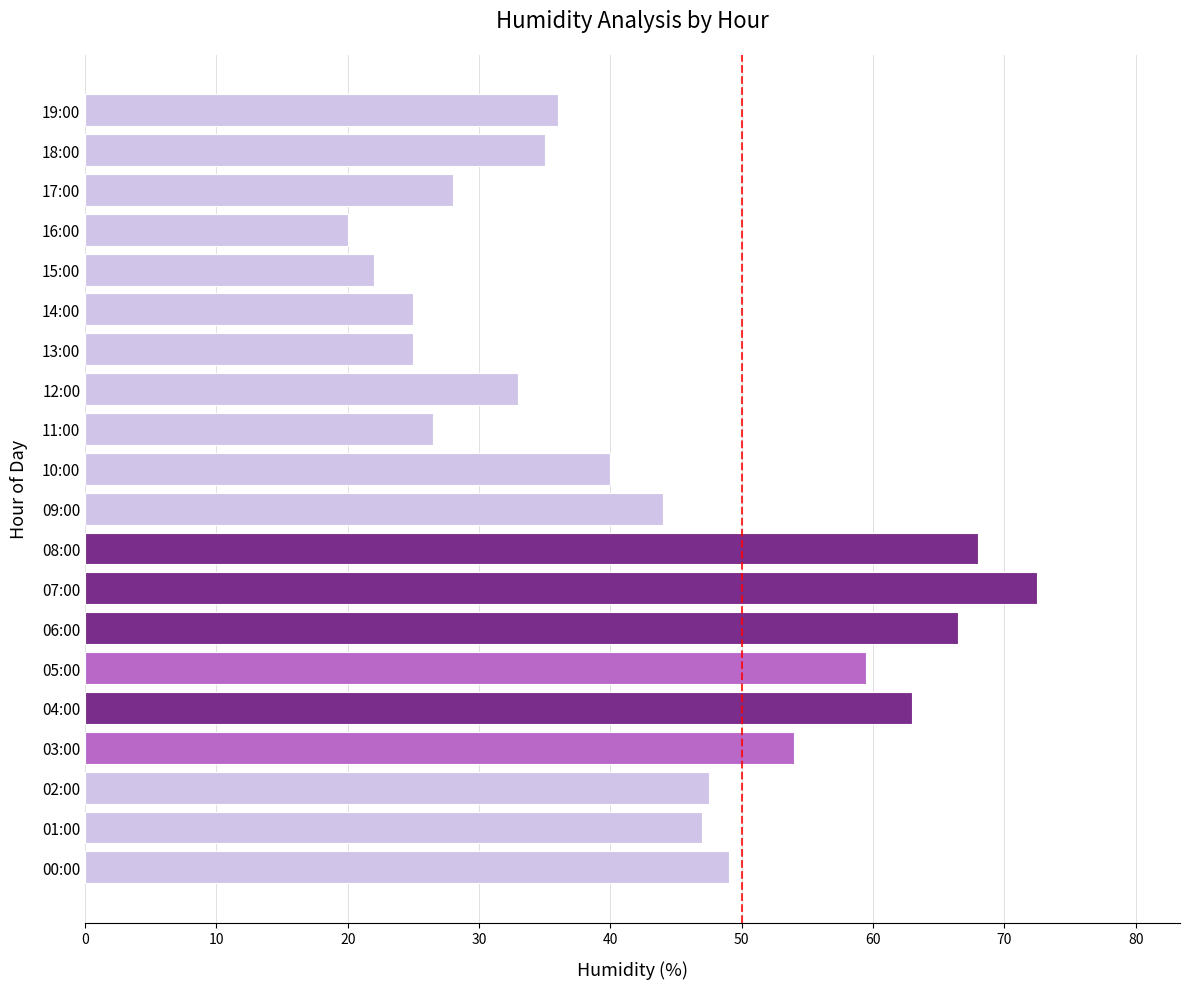

What is the average value?

43.1